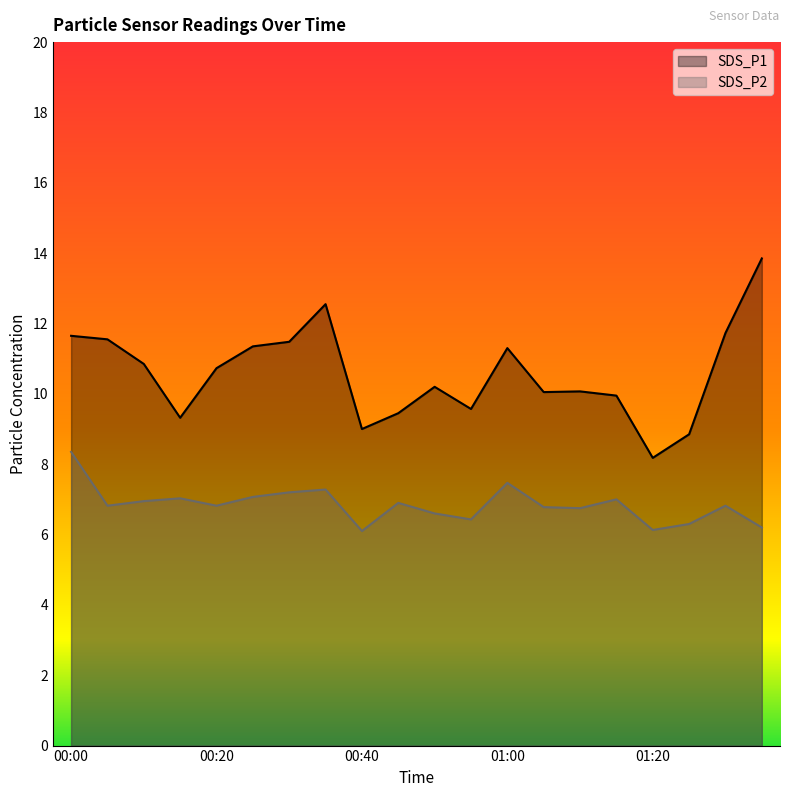

What is the sum of the SDS_P1 values at 00:40 and 00:10?

19.9